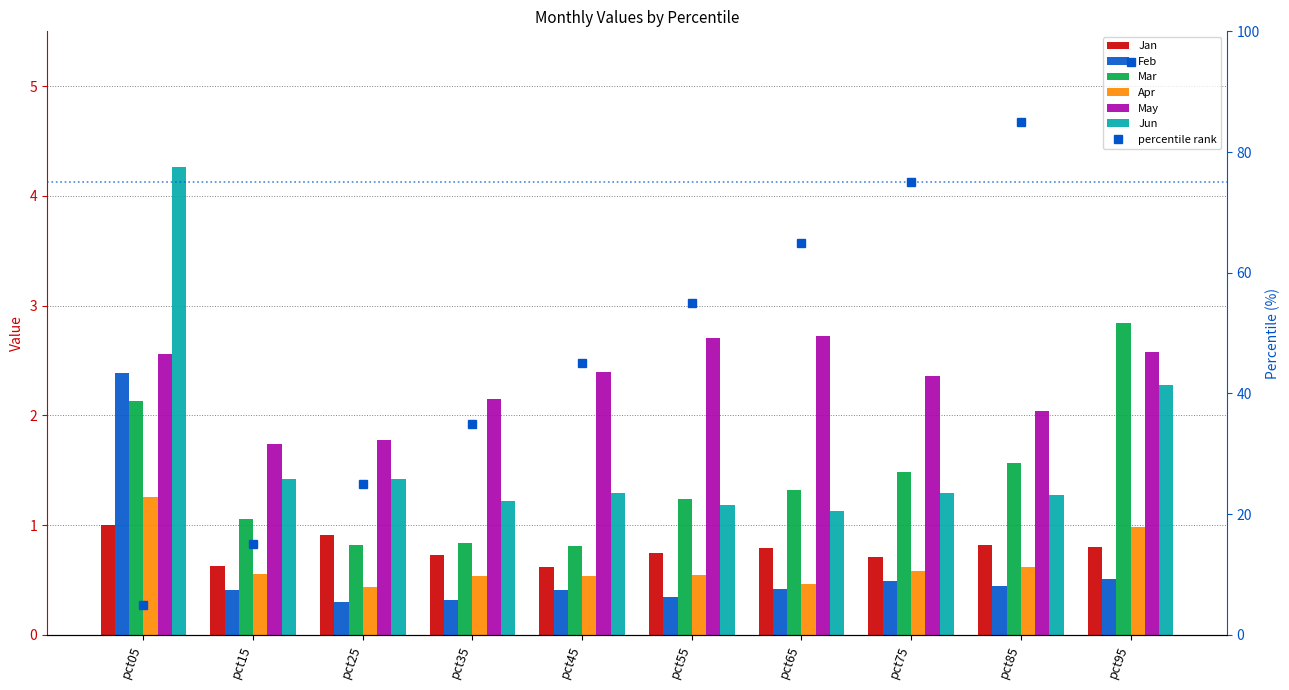

What is the minimum value for May?

1.7